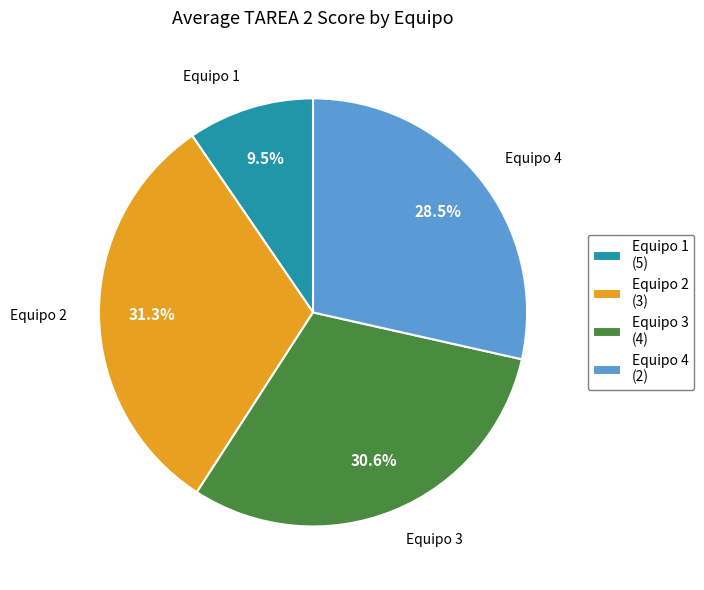

Does Equipo 1 represent more than half of the total?

No